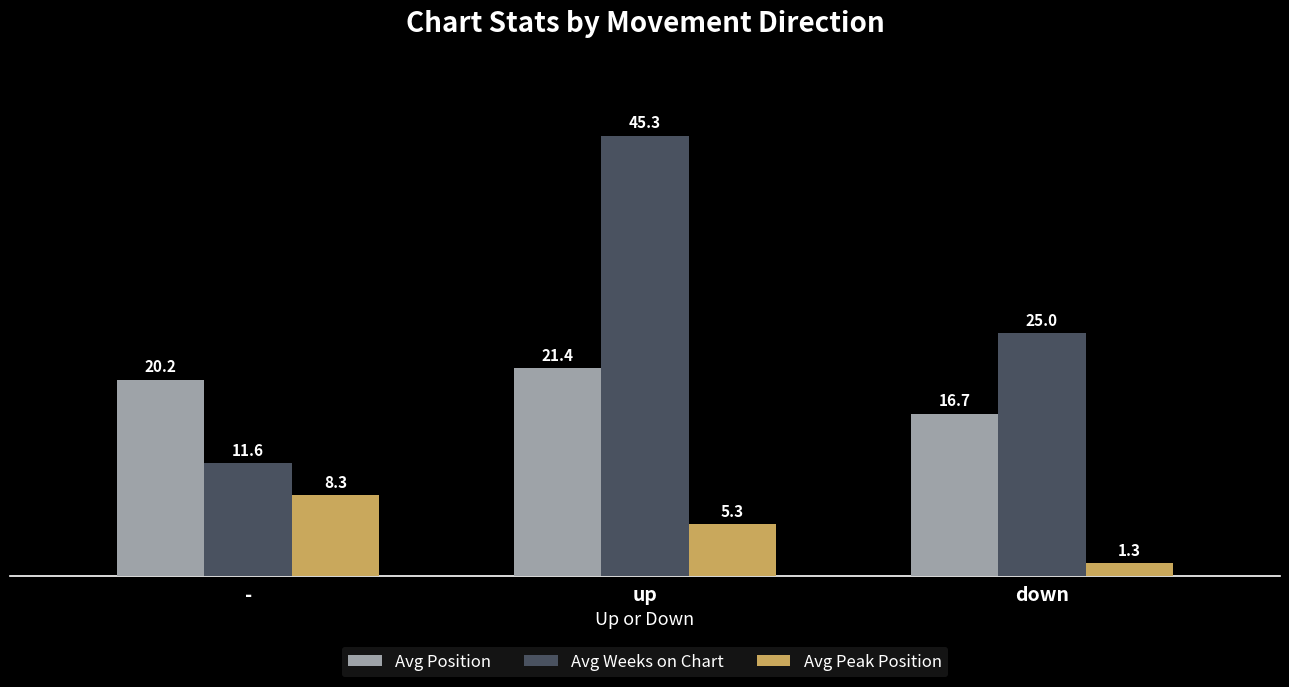

Reading left to right, list all the values displayed in this chart.

Avg Position: 20.2	21.4	16.7
Avg Weeks on Chart: 11.6	45.3	25.0
Avg Peak Position: 8.3	5.3	1.3